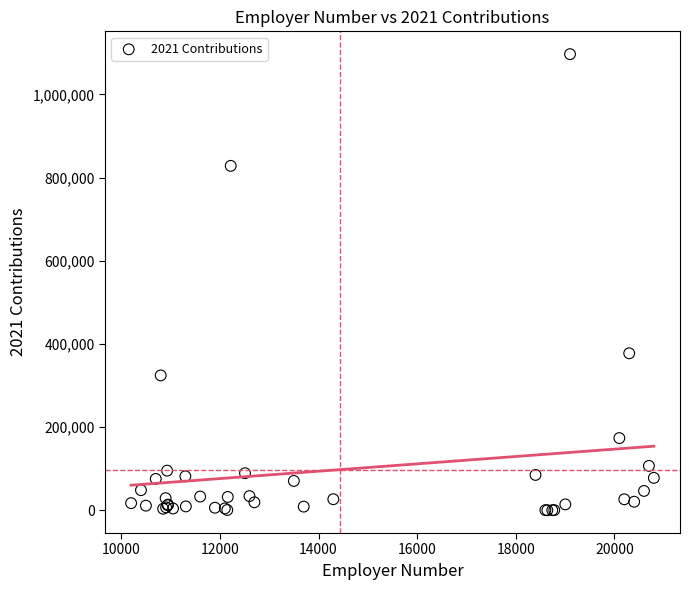

What Y value in the scatter plot is closest to 548424?

377459.9